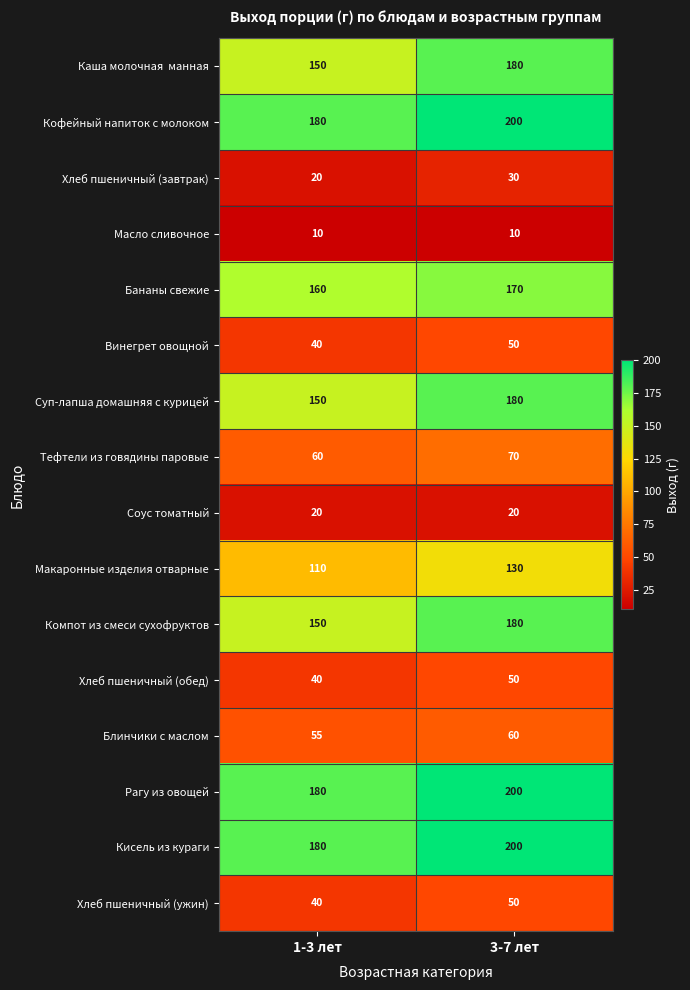

What is the difference between the highest and lowest values at 3-7 лет?

190